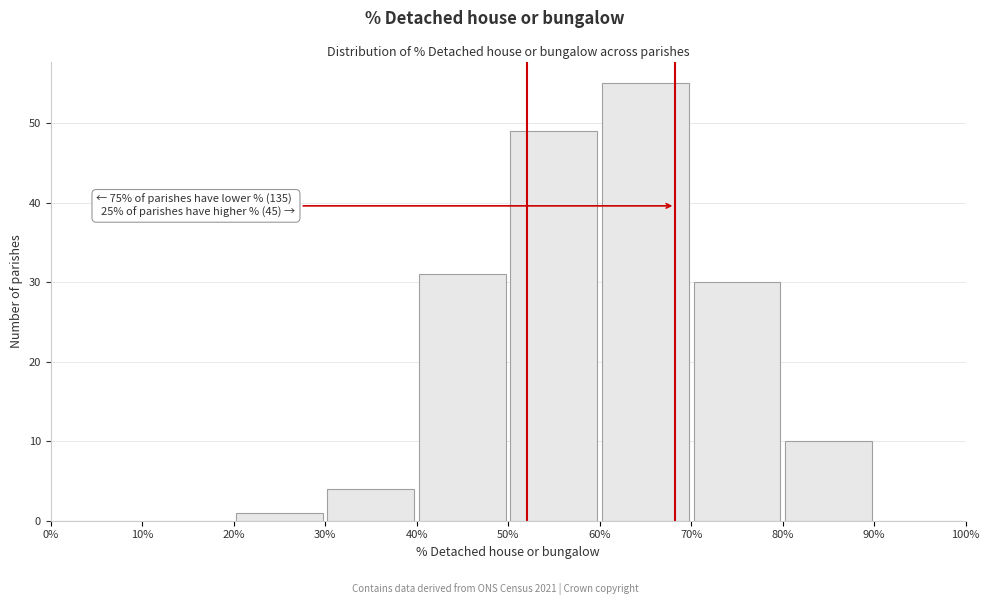

Which range on the x-axis has the tallest bar?

60% to 70%